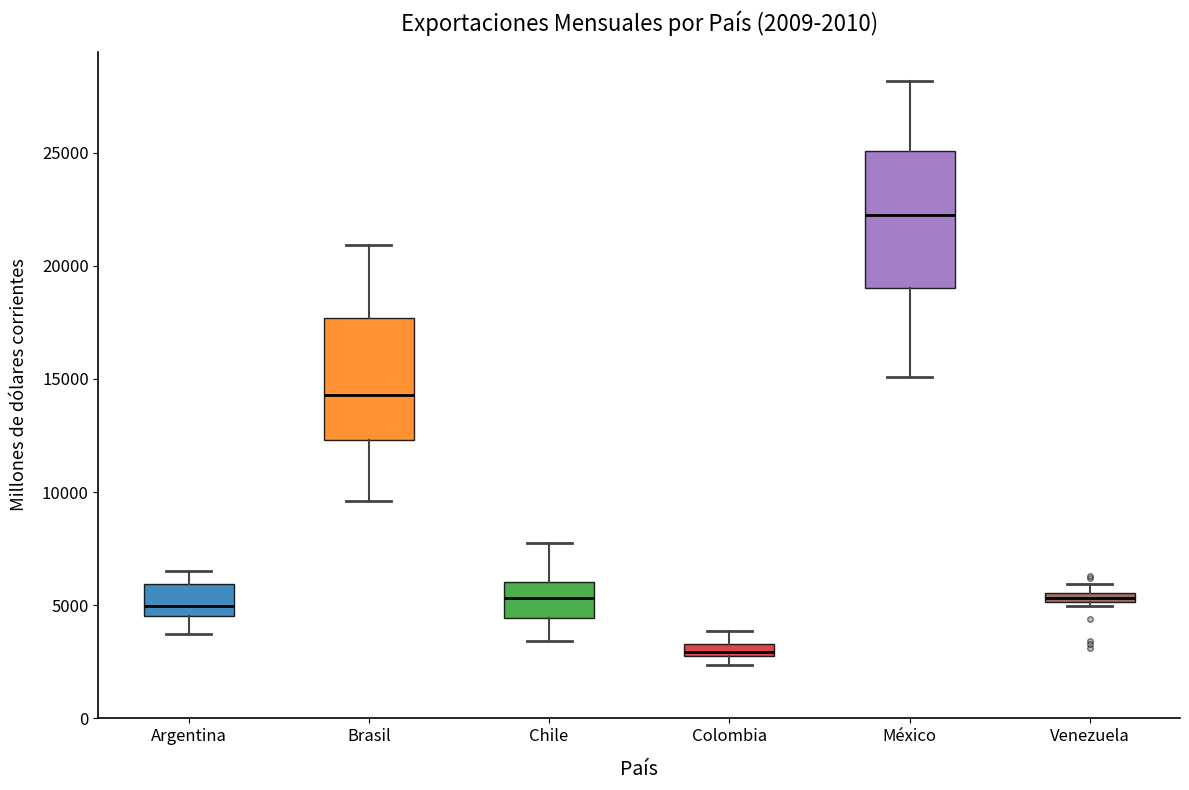

Which box has the highest median line?

México